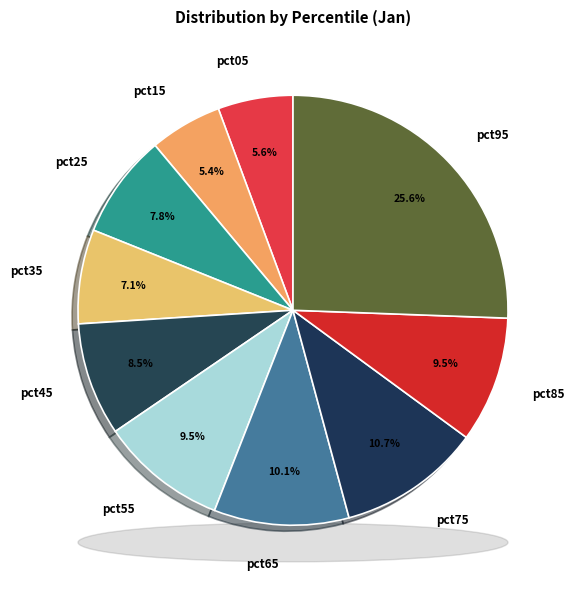

Combined, do pct05 and pct75 account for over 50%?

No